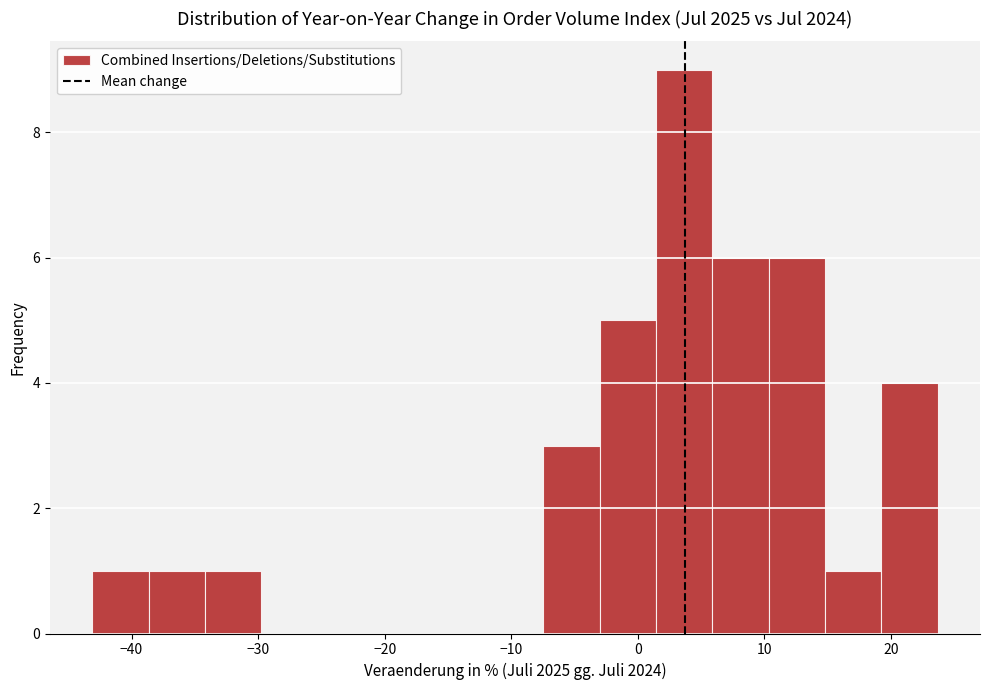

How tall is the bar that spans -34 to -30 on the x-axis? Neither the bar edges nor the heights are printed on the chart, so give them approximately, as read against the axes.

1